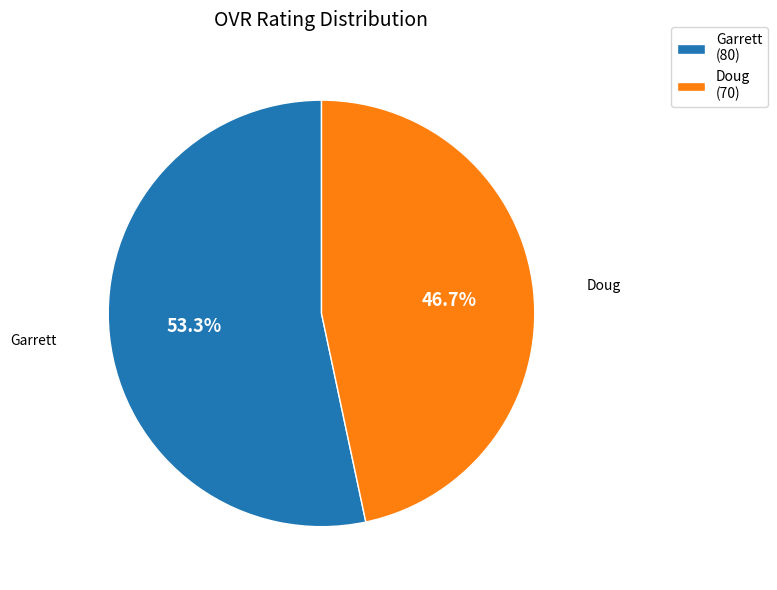

Which category has the biggest portion of the pie?

Garrett